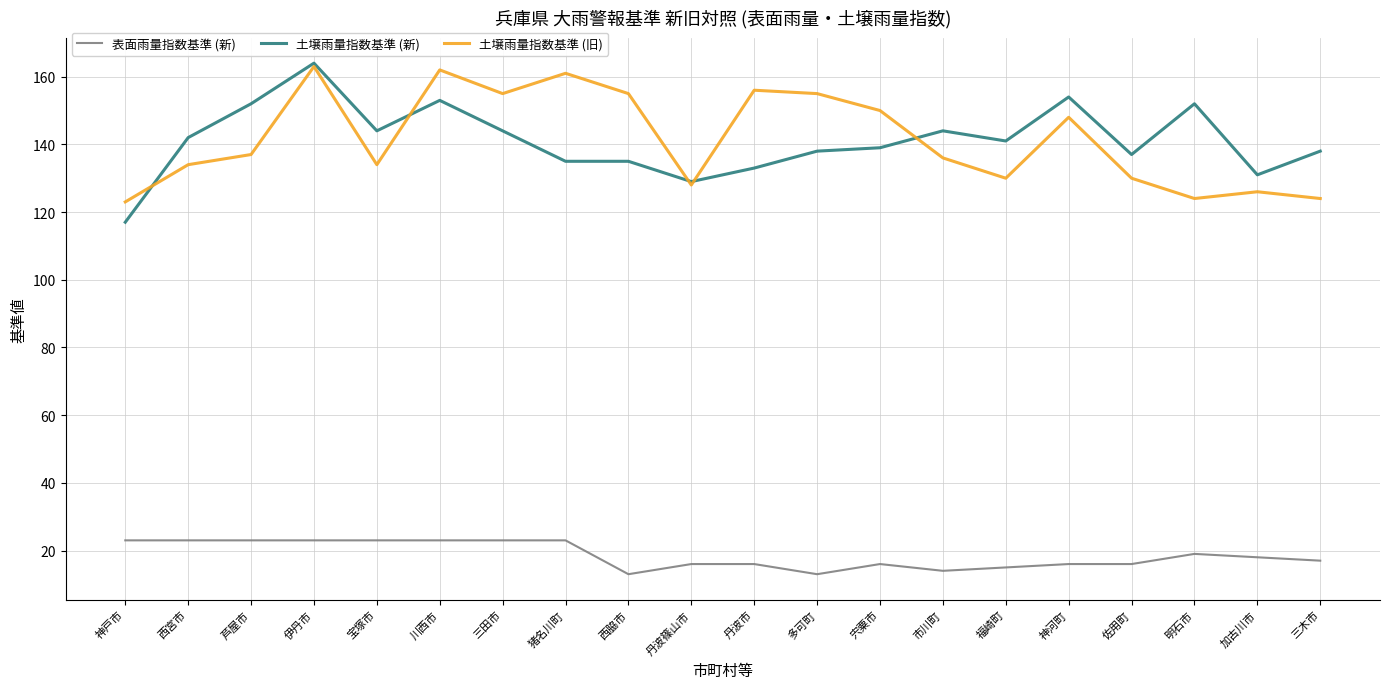

At 多可町, list the series in order from smallest to largest.

表面雨量指数基準 (新), 土壌雨量指数基準 (新), 土壌雨量指数基準 (旧)